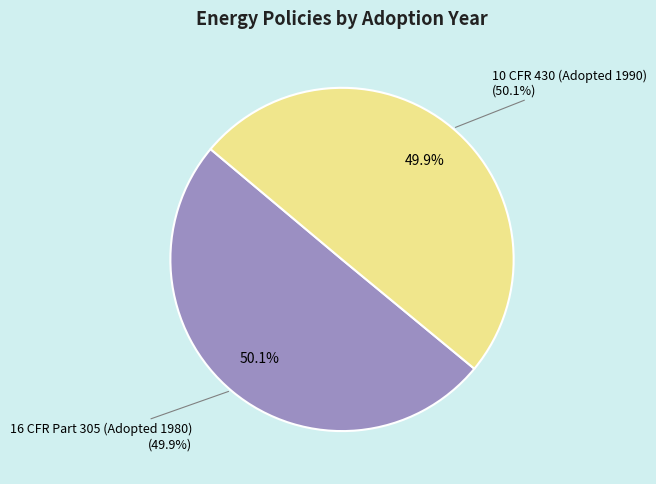

How many slices are in this pie chart?

2